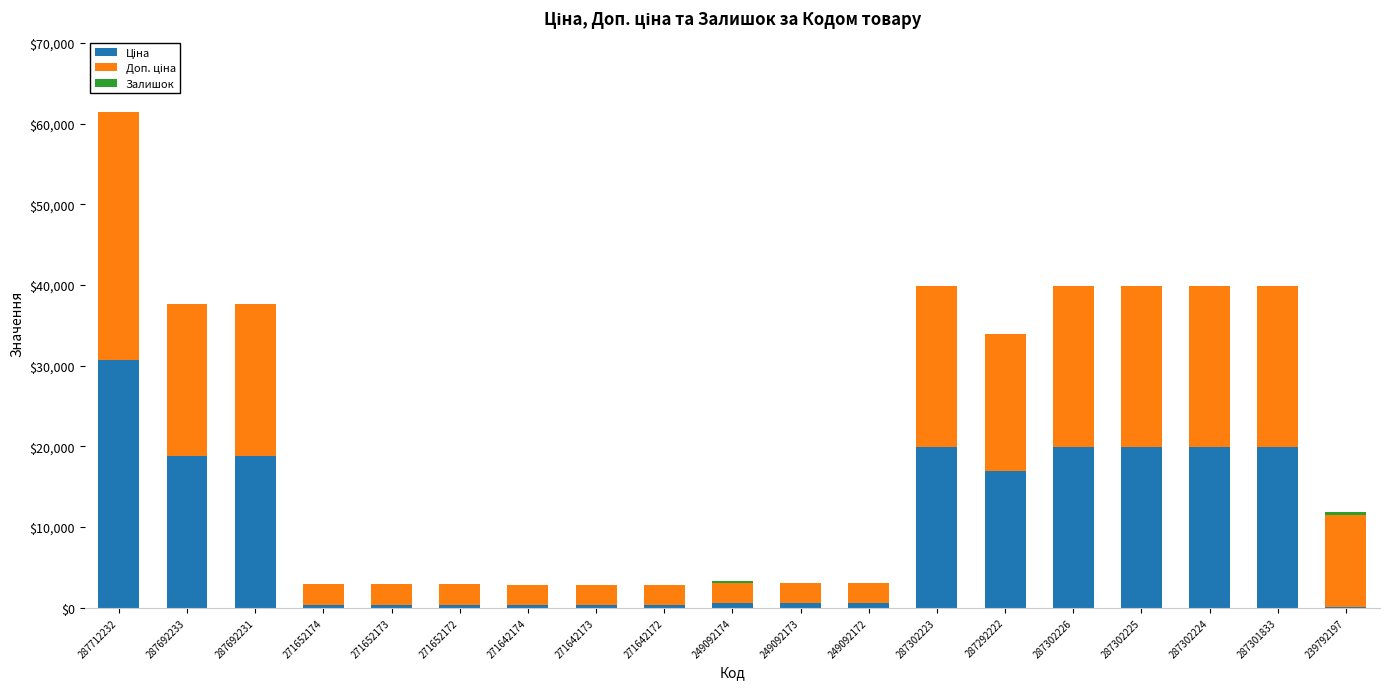

At which category is the sum across all series the highest?

287712232